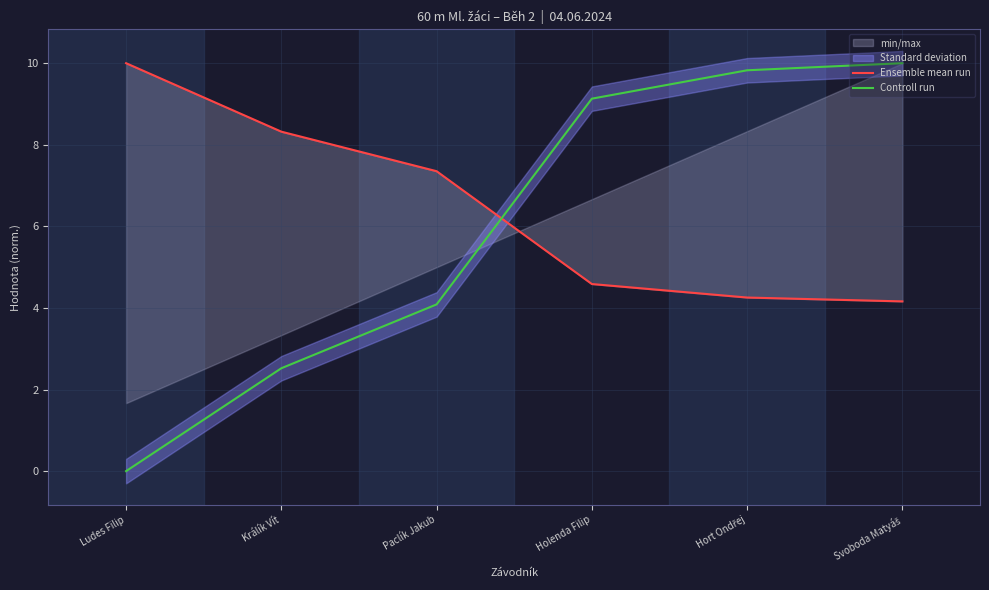

Is this an area chart (filled region under the line)?

No